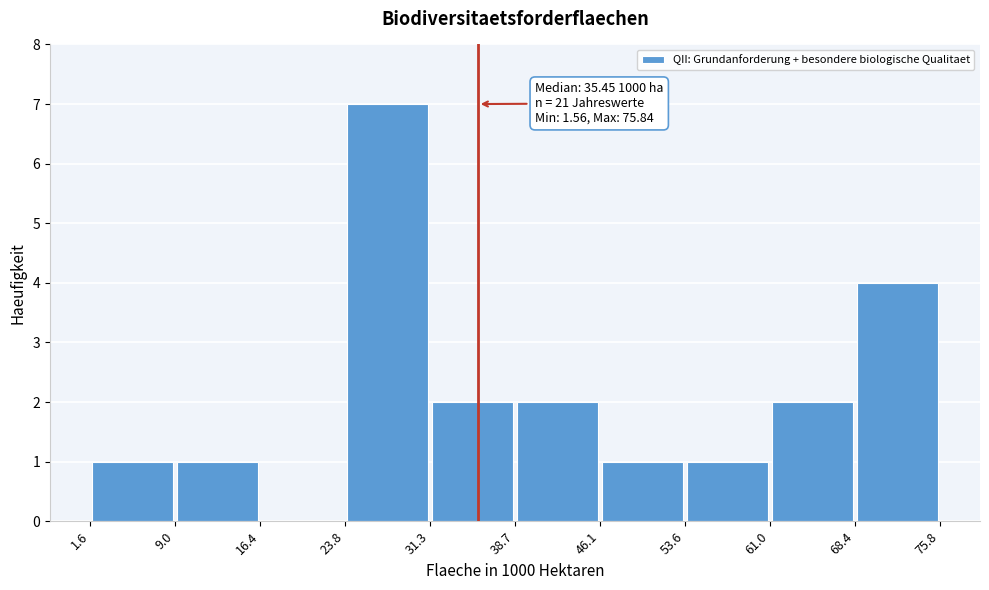

Which range on the x-axis has the tallest bar?

23.8 to 31.3